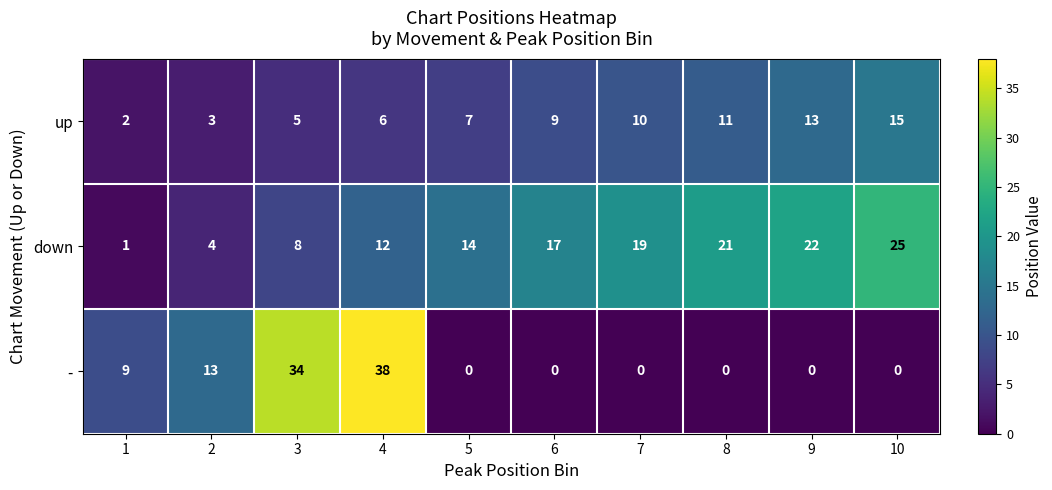

What is the difference between the maximum and second lowest values in the - series?

38